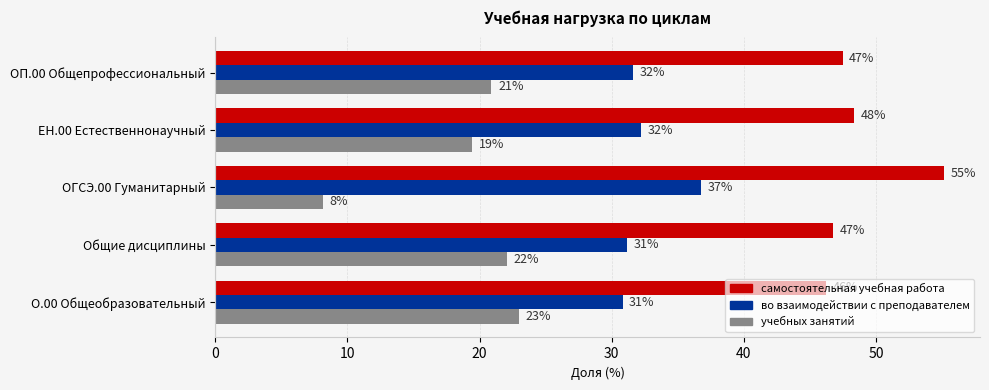

What is the value of the во взаимодействии с преподавателем bar at the 4th from the left?

32.2